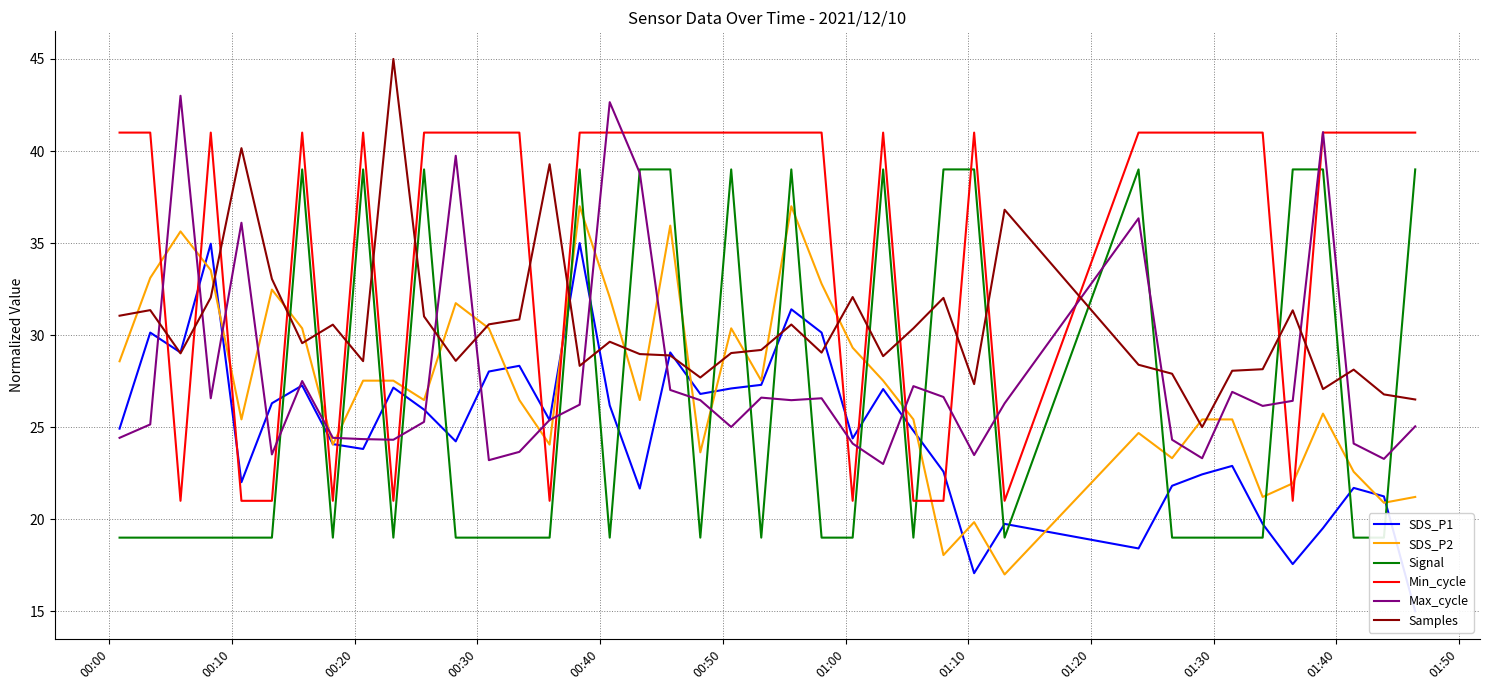

How many times do Max_cycle and Samples cross each other?

10